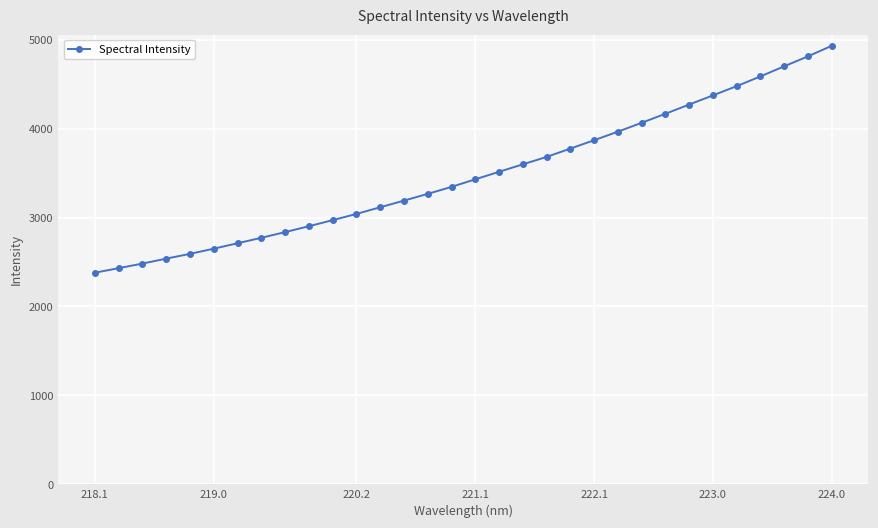

What is the minimum value shown in the chart?

2379.8